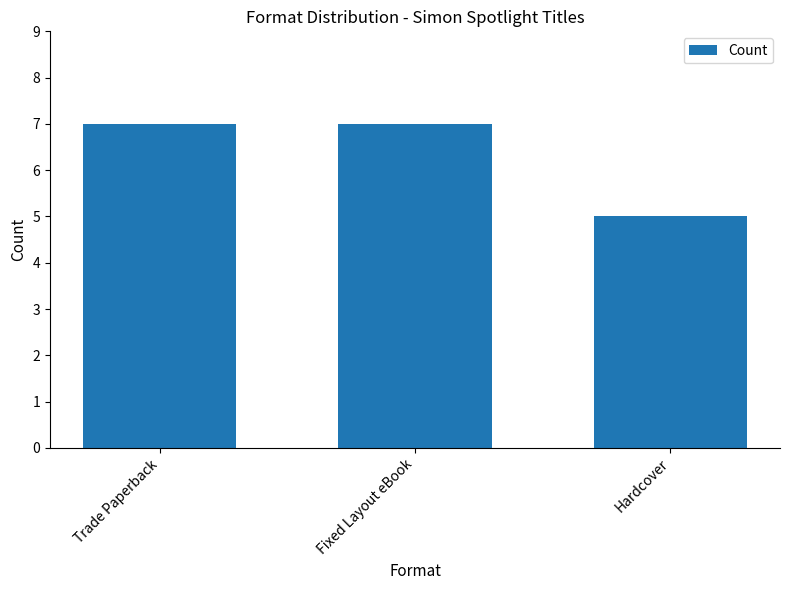

Reading left to right, list all the values displayed in this chart.

7	7	5